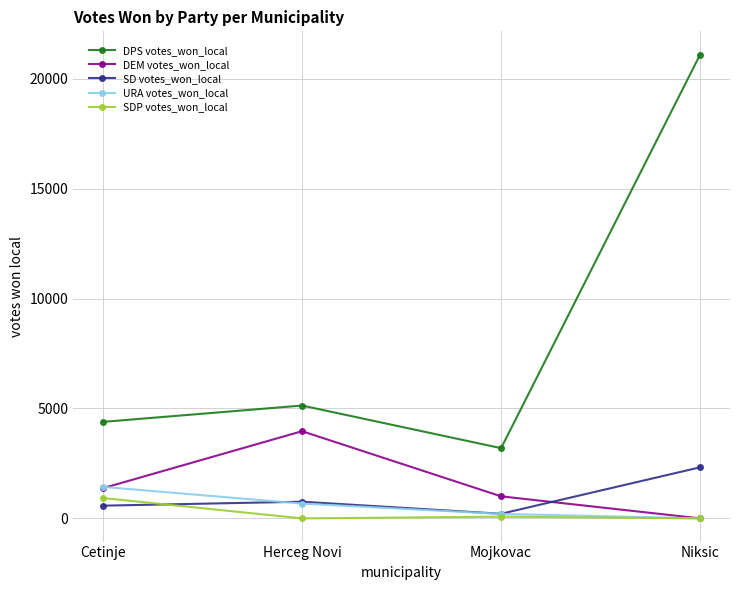

How many positive values does the DEM votes_won_local series have?

3